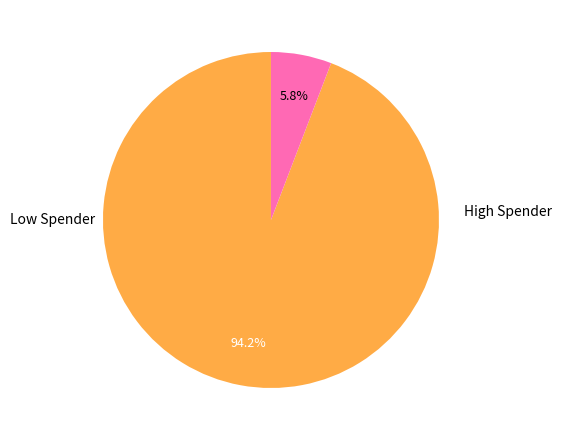

Is there any slice that represents more than half of the pie?

Yes